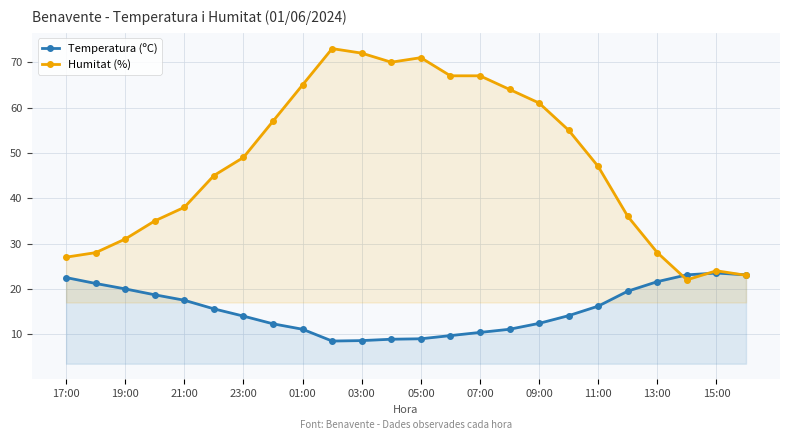

List the series in order of their peak value, lowest first.

Temperatura (ºC), Humitat (%)